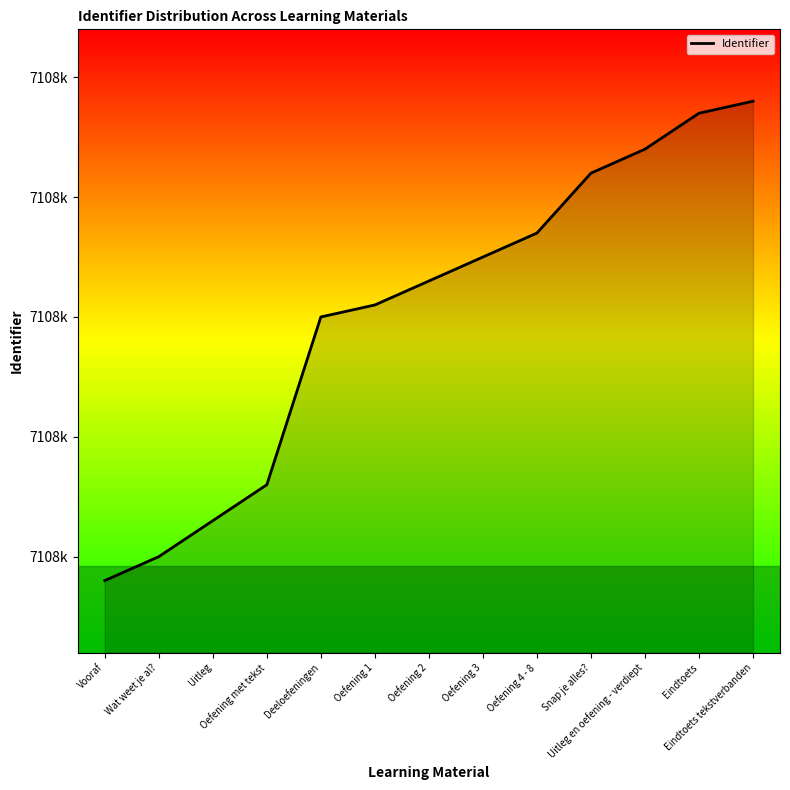

Is this an area chart (filled region under the line)?

Yes